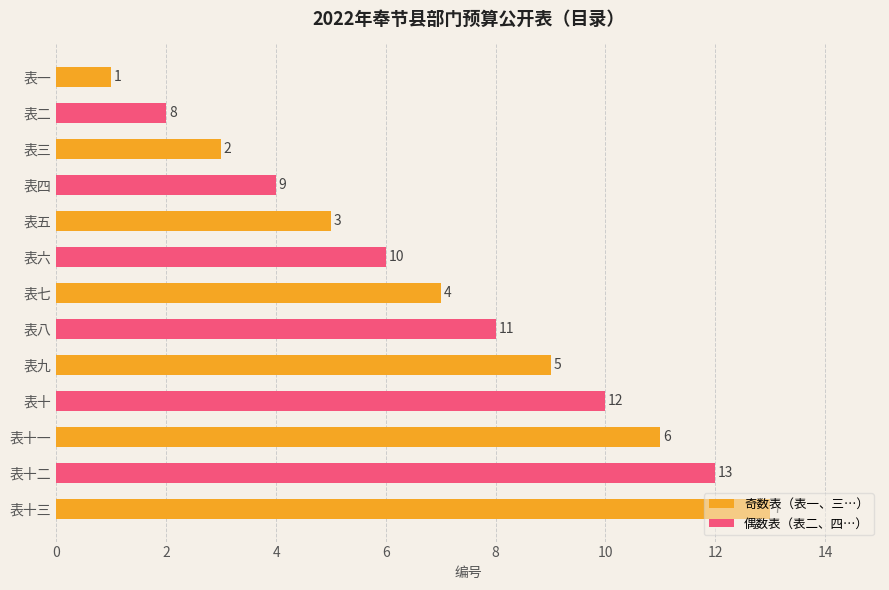

What is the sum of all 奇数表（表一、三…） values?

49